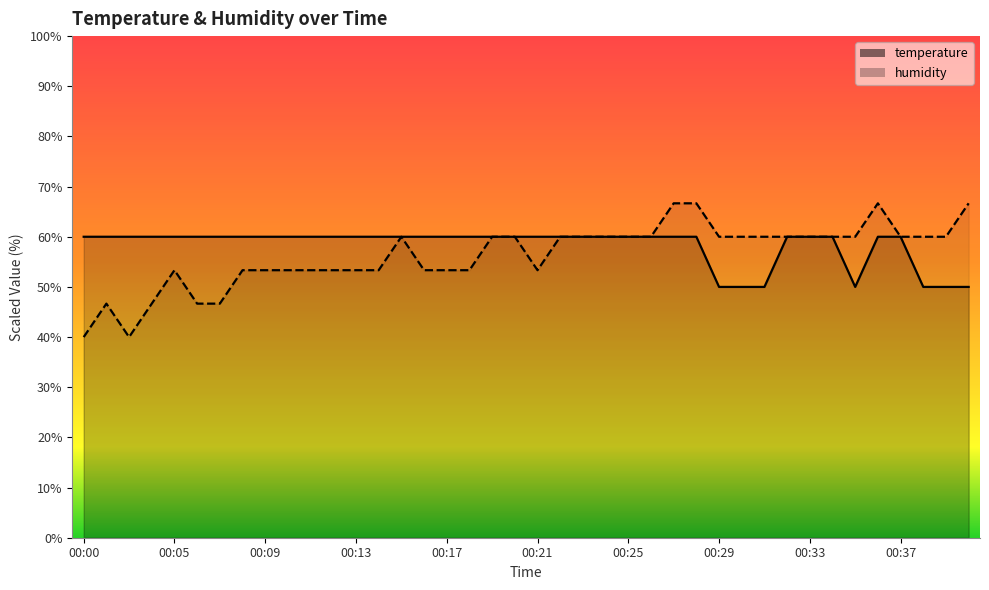

Read the humidity value at 17.

53.3